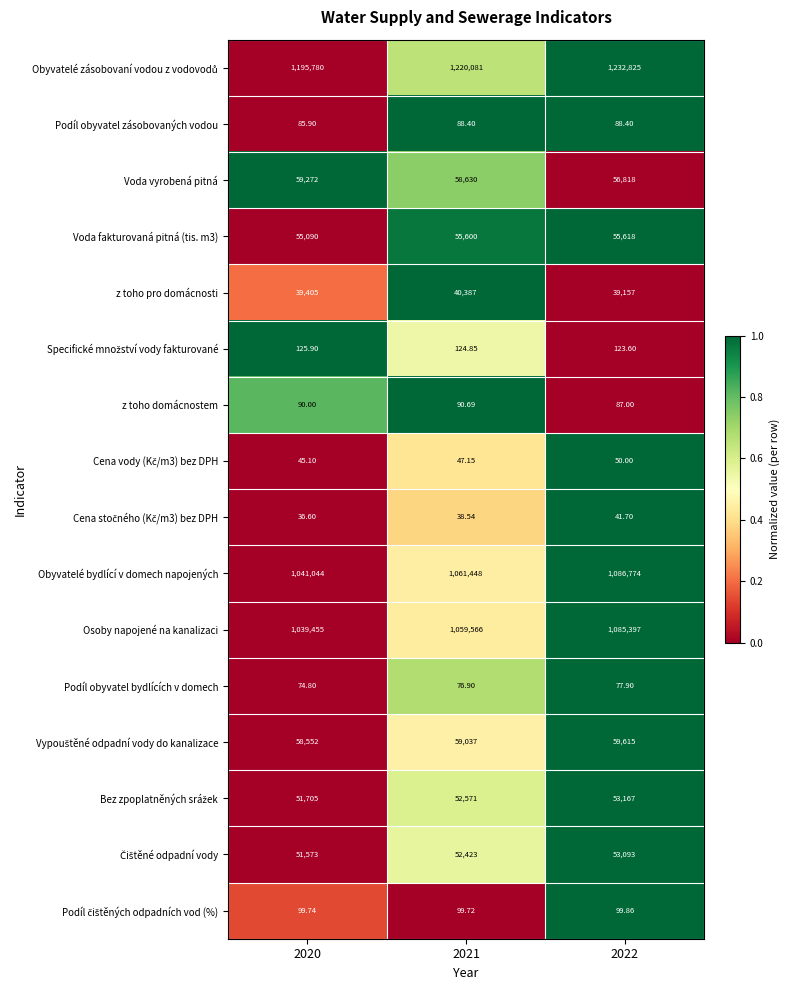

Which series has the widest spread of values?

Osoby napojené na kanalizaci